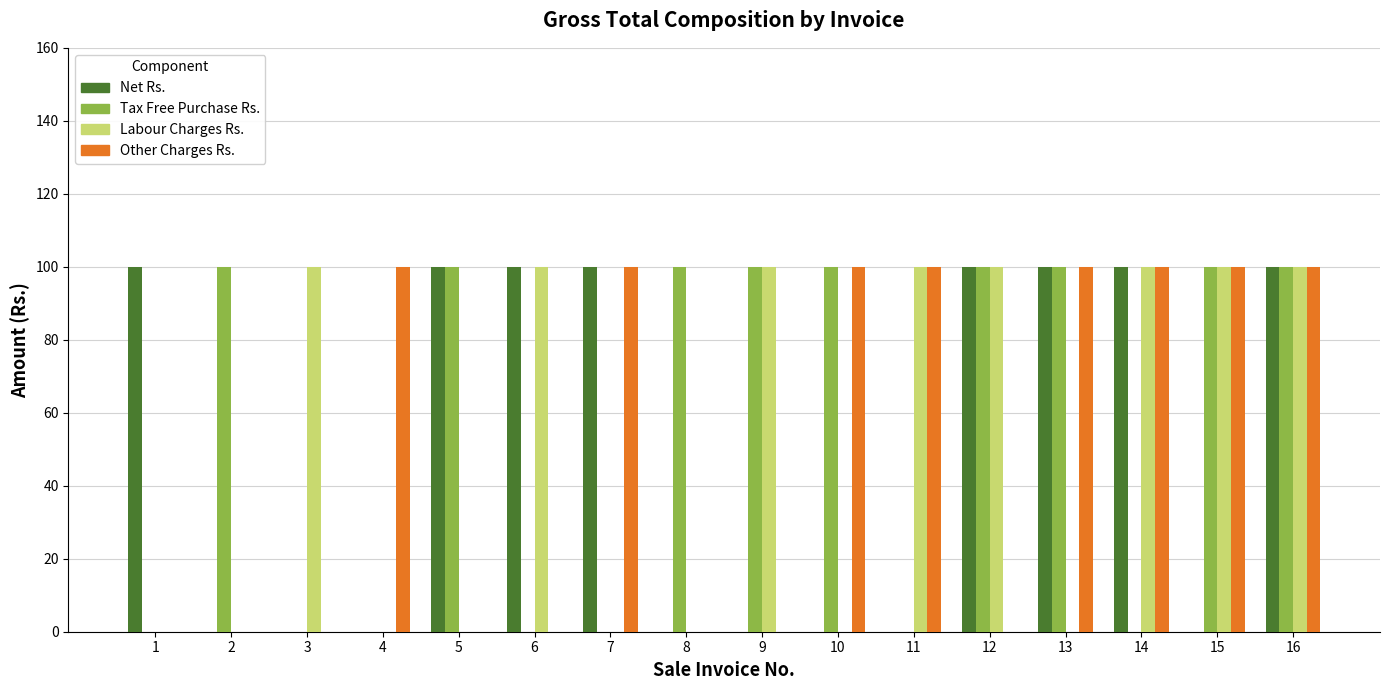

What is the maximum value for Labour Charges Rs.?

100